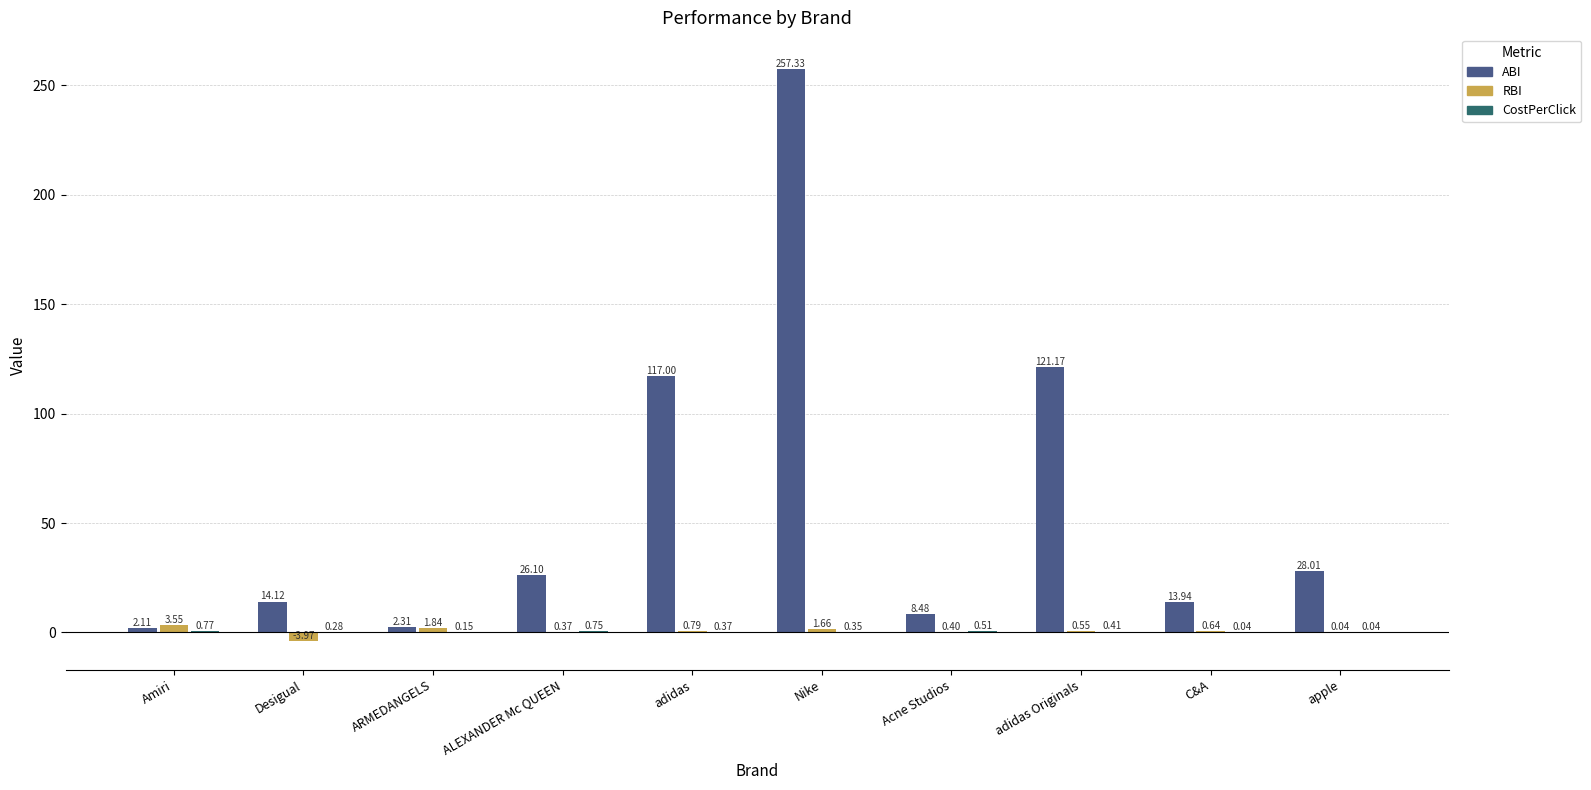

Between Amiri and adidas Originals, which series saw the biggest shift?

ABI